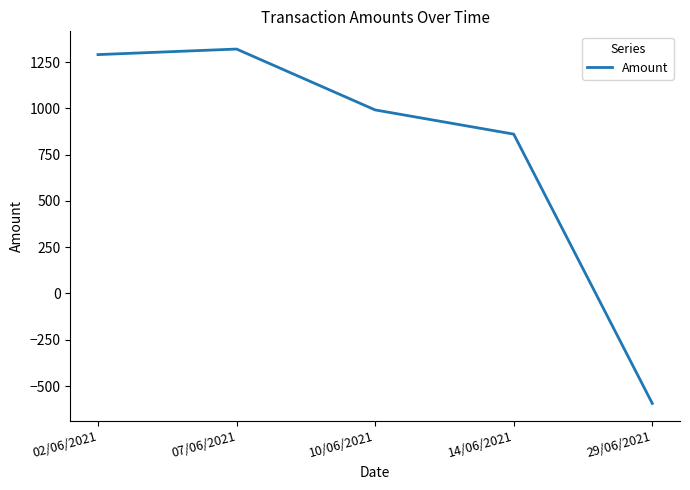

The value at 10/06/2021 is 991.2. True or false?

True